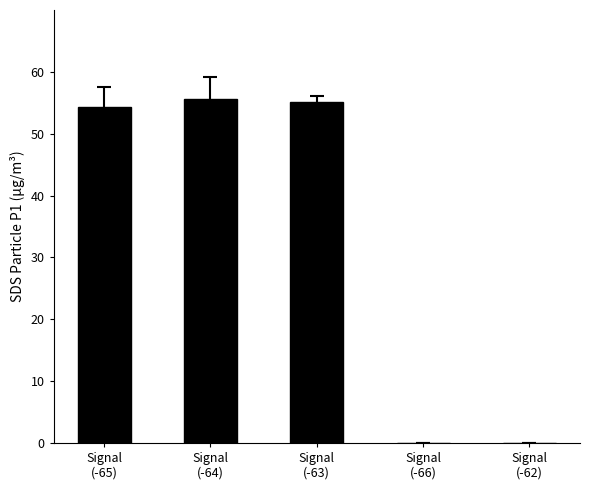

Reading right to left, extract all data points from this chart.

0.0	0.0	55.1	55.7	54.3